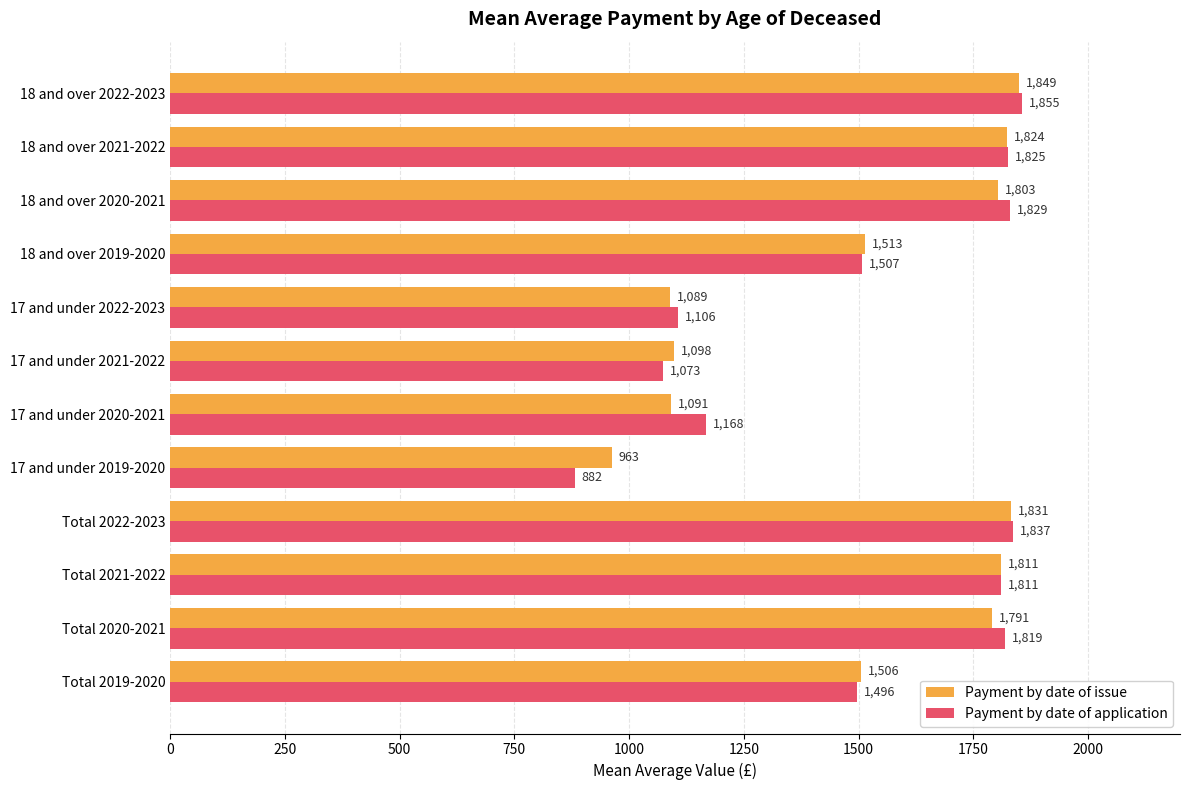

Read the Payment by date of application value at Total 2019-2020, to the nearest 10.

1500